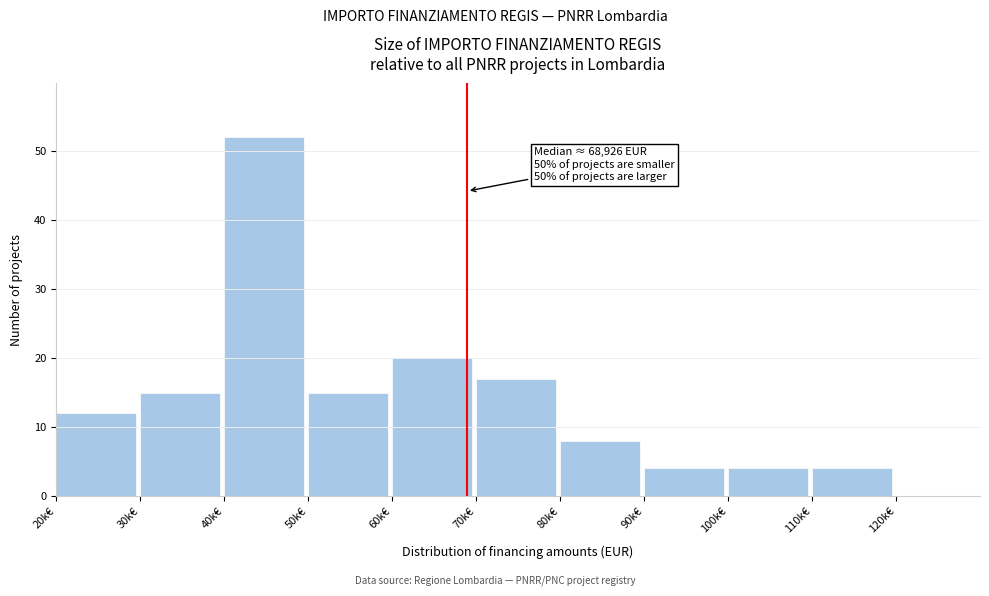

Reading left to right, extract all data points from this chart.

20k€=12	30k€=15	40k€=52	50k€=15	60k€=20	70k€=17	80k€=8	90k€=4	100k€=4	110k€=4	120k€=0